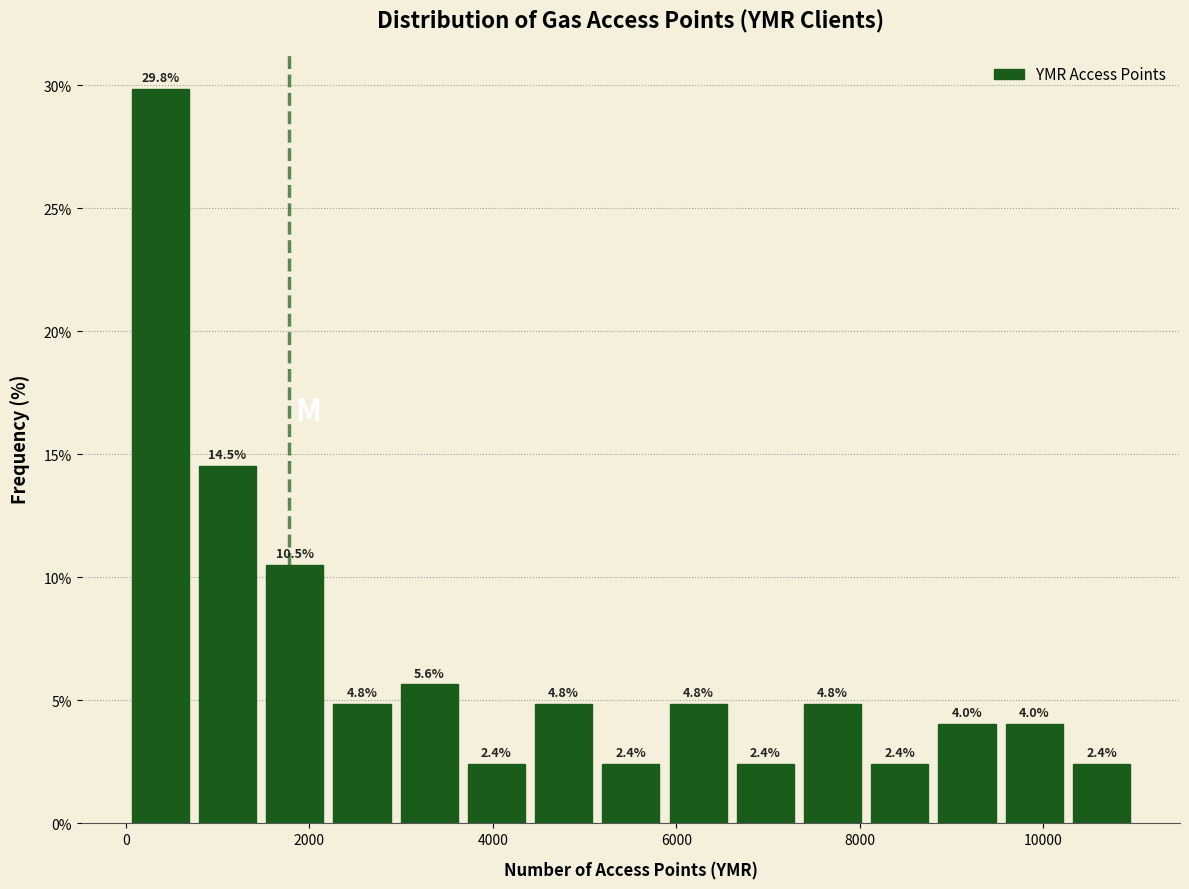

Around what value on the x-axis is the tallest bar? Give the approximate position of its centre, as read against the axis.

400